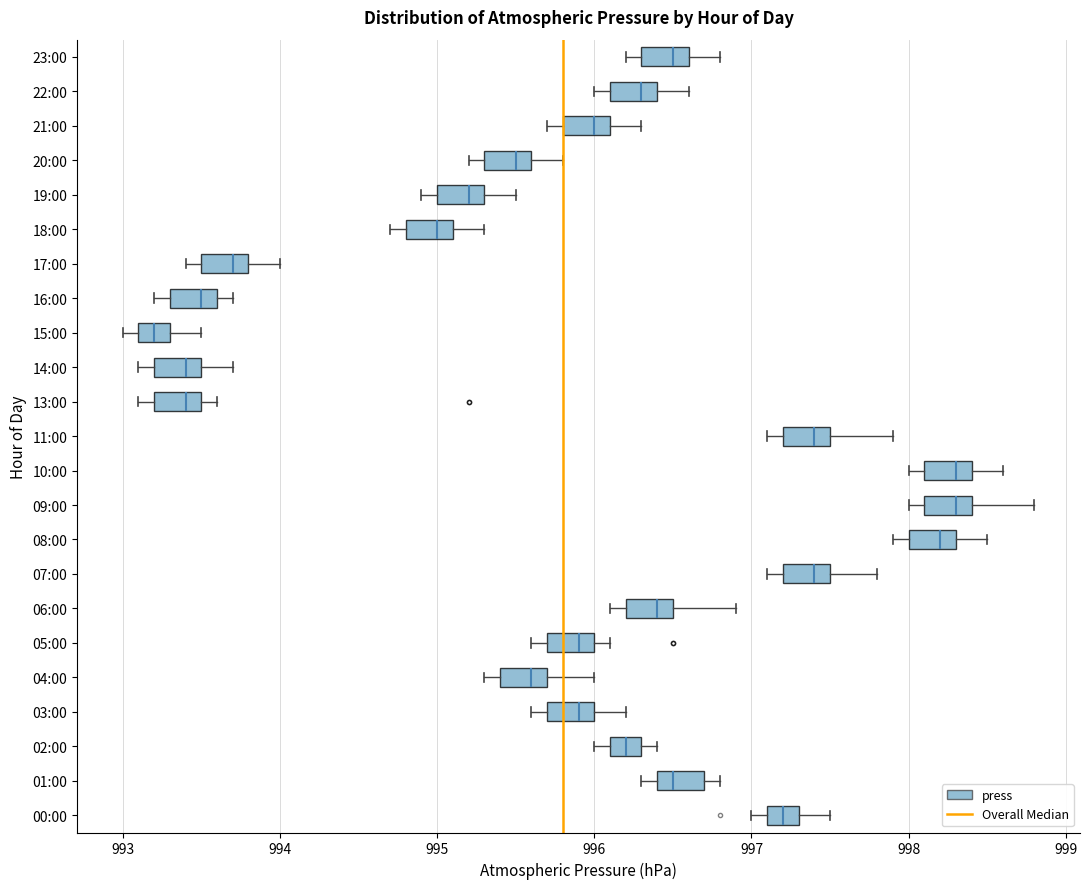

Reading bottom to top, read every box against the x-axis: the position of its median line, the range the box covers, and the ends of its whiskers. The values are not printed on the chart, so give them approximately, as read against the axis.

00:00: median 997.2, box 997.1 to 997.3, whiskers 997.0 to 997.5
01:00: median 996.5, box 996.4 to 996.7, whiskers 996.3 to 996.8
02:00: median 996.2, box 996.1 to 996.3, whiskers 996.0 to 996.4
03:00: median 995.9, box 995.7 to 996.0, whiskers 995.6 to 996.2
04:00: median 995.6, box 995.4 to 995.7, whiskers 995.3 to 996.0
05:00: median 995.9, box 995.7 to 996.0, whiskers 995.6 to 996.1
06:00: median 996.4, box 996.2 to 996.5, whiskers 996.1 to 996.9
07:00: median 997.4, box 997.2 to 997.5, whiskers 997.1 to 997.8
08:00: median 998.2, box 998.0 to 998.3, whiskers 997.9 to 998.5
09:00: median 998.3, box 998.1 to 998.4, whiskers 998.0 to 998.8
10:00: median 998.3, box 998.1 to 998.4, whiskers 998.0 to 998.6
11:00: median 997.4, box 997.2 to 997.5, whiskers 997.1 to 997.9
13:00: median 993.4, box 993.2 to 993.5, whiskers 993.1 to 993.6
14:00: median 993.4, box 993.2 to 993.5, whiskers 993.1 to 993.7
15:00: median 993.2, box 993.1 to 993.3, whiskers 993.0 to 993.5
16:00: median 993.5, box 993.3 to 993.6, whiskers 993.2 to 993.7
17:00: median 993.7, box 993.5 to 993.8, whiskers 993.4 to 994.0
18:00: median 995.0, box 994.8 to 995.1, whiskers 994.7 to 995.3
19:00: median 995.2, box 995.0 to 995.3, whiskers 994.9 to 995.5
20:00: median 995.5, box 995.3 to 995.6, whiskers 995.2 to 995.8
21:00: median 996.0, box 995.8 to 996.1, whiskers 995.7 to 996.3
22:00: median 996.3, box 996.1 to 996.4, whiskers 996.0 to 996.6
23:00: median 996.5, box 996.3 to 996.6, whiskers 996.2 to 996.8